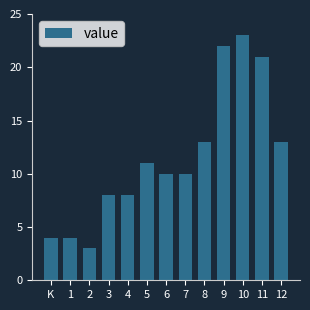

Reading right to left, list all the values displayed in this chart.

12=13	11=21	10=23	9=22	8=13	7=10	6=10	5=11	4=8	3=8	2=3	1=4	K=4